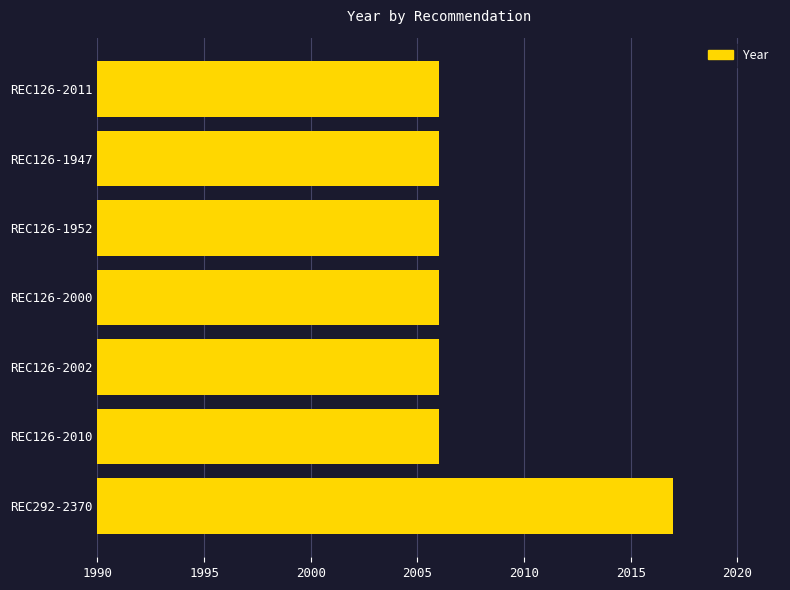

What is the maximum value shown in the chart?

2017